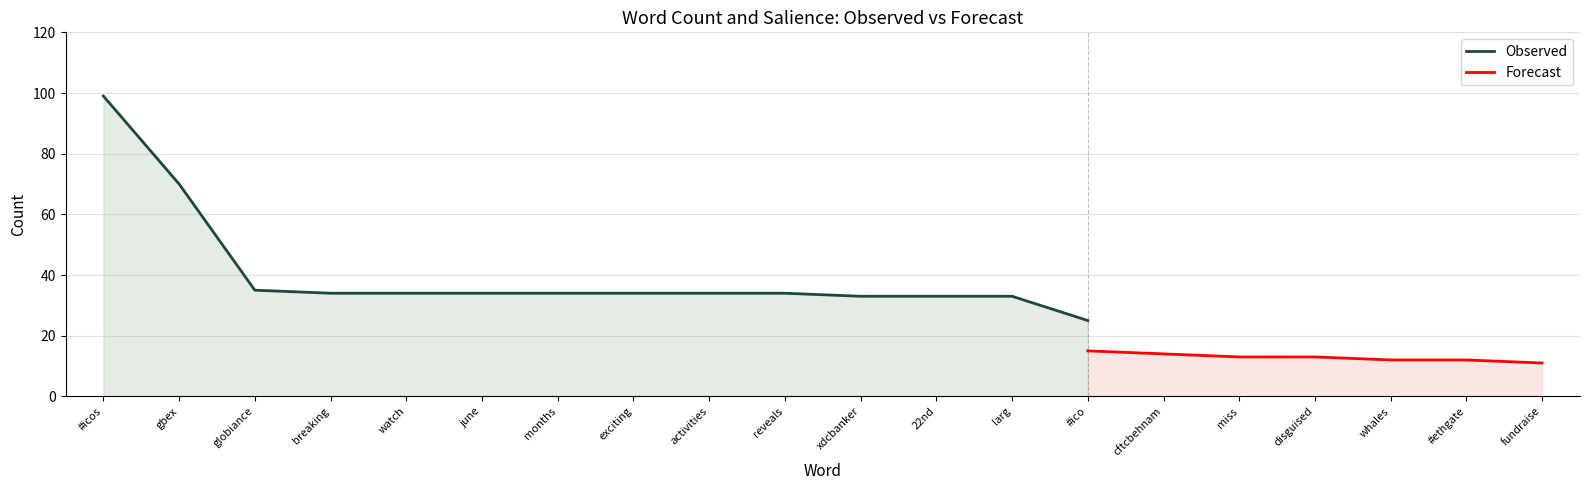

Is it true that Observed equals 99 at #icos?

True